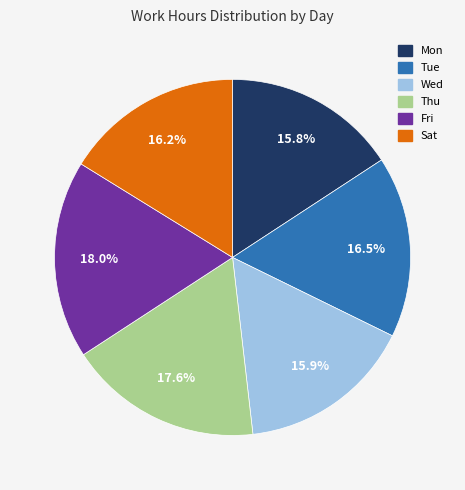

The Wed slice represents 16% of the pie. True or false?

True